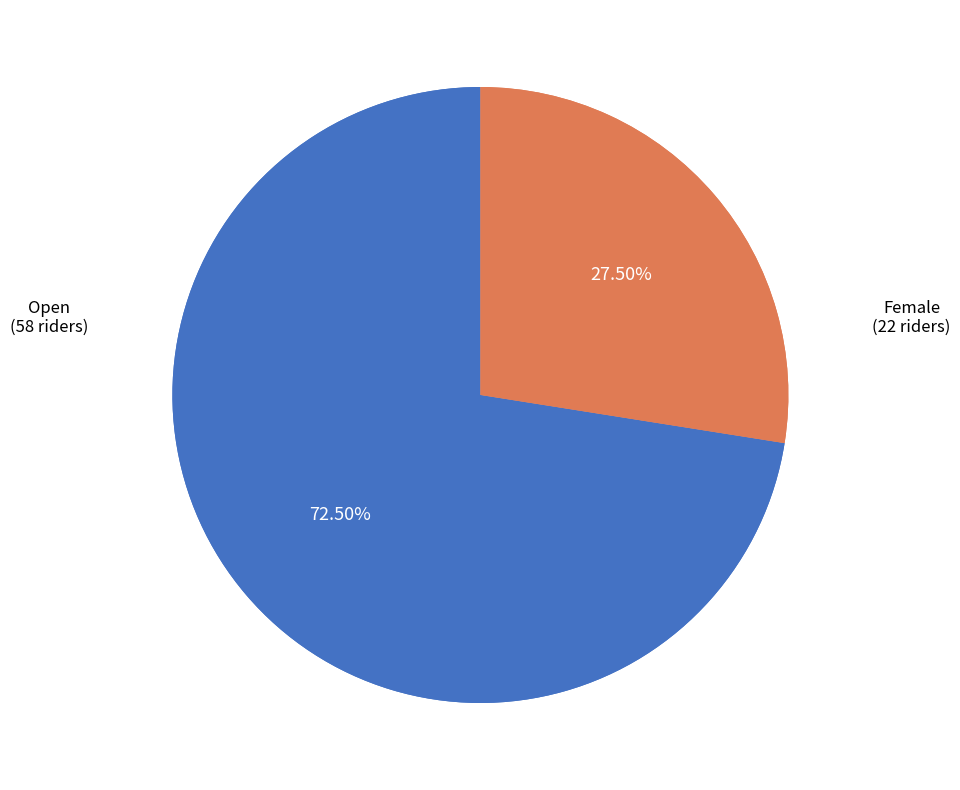

Does Female account for over 50% of the chart?

No